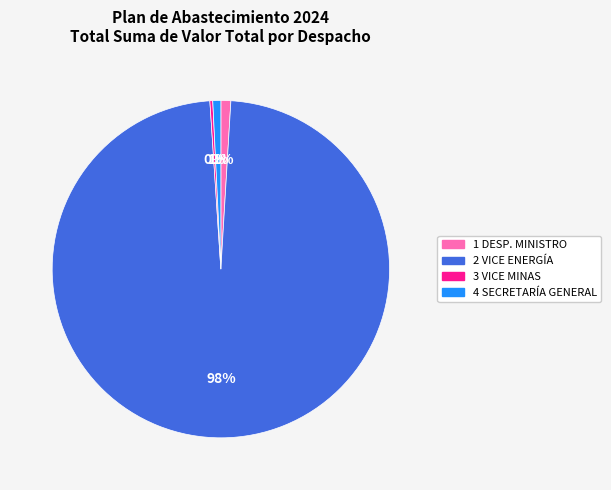

Between 4 SECRETARÍA GENERAL and 2 VICE ENERGÍA, which is larger?

2 VICE ENERGÍA